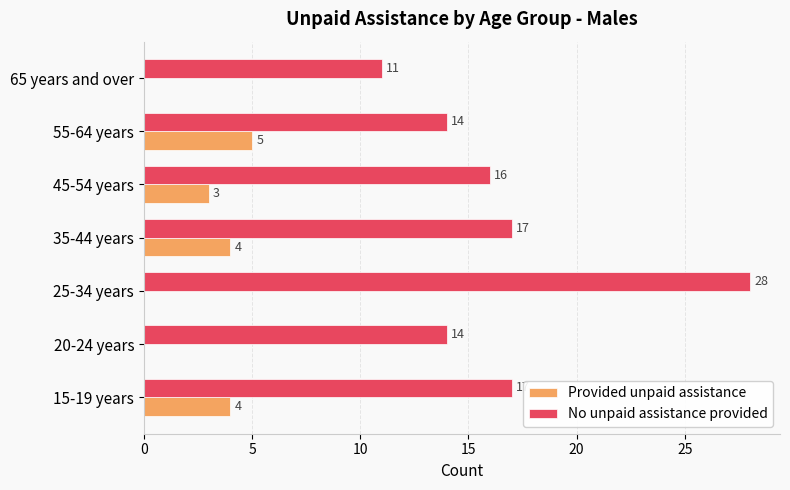

What is the maximum value shown in the chart?

28